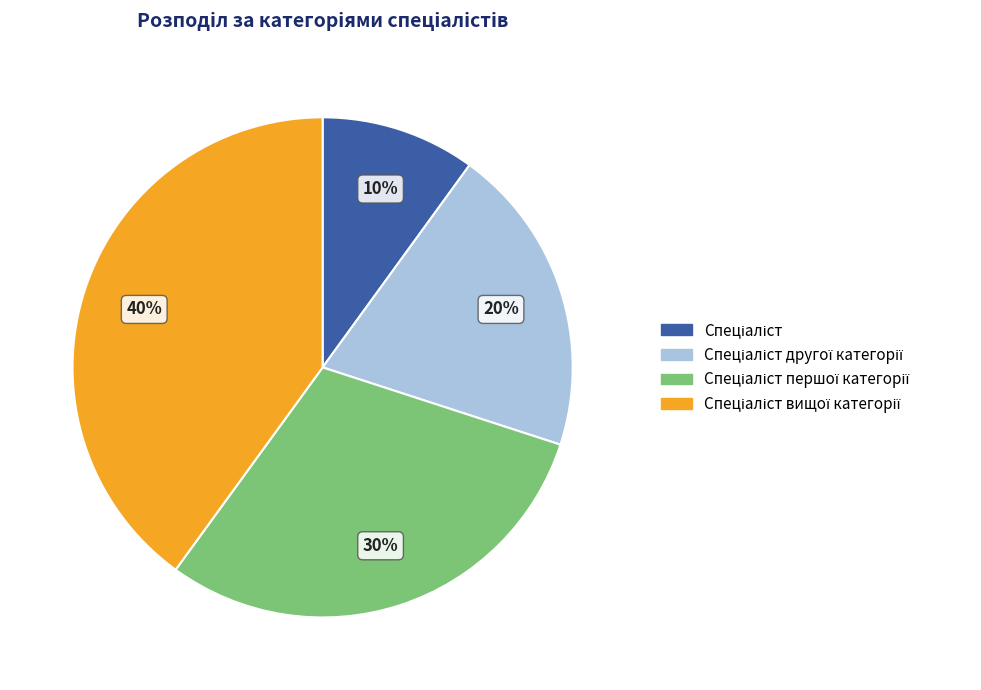

Is there a majority slice in this chart?

No